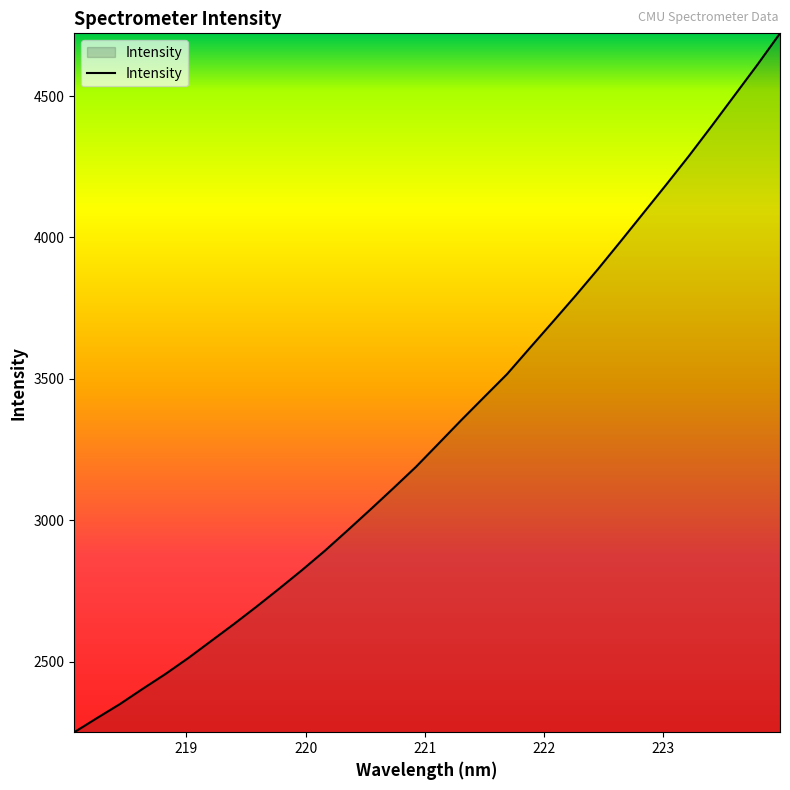

What is the difference between the maximum and minimum values?

2471.6